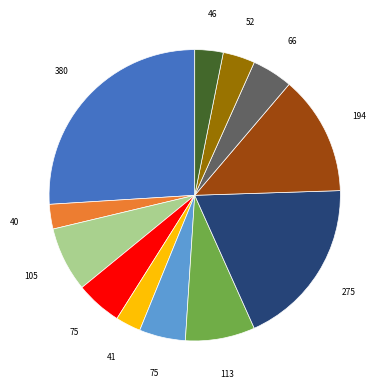

Is there a majority slice in this chart?

No